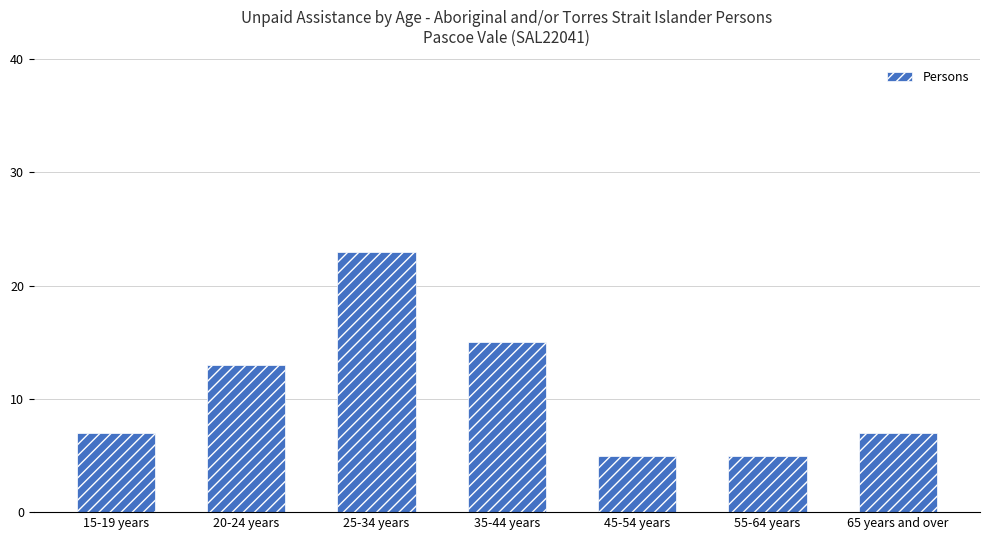

What is the change in value from 20-24 years to 45-54 years?

-8